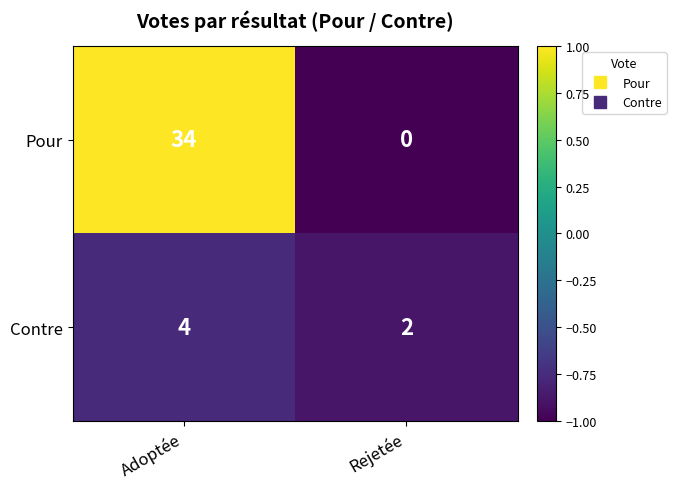

Is it true that Contre equals 4 at Adoptée?

True